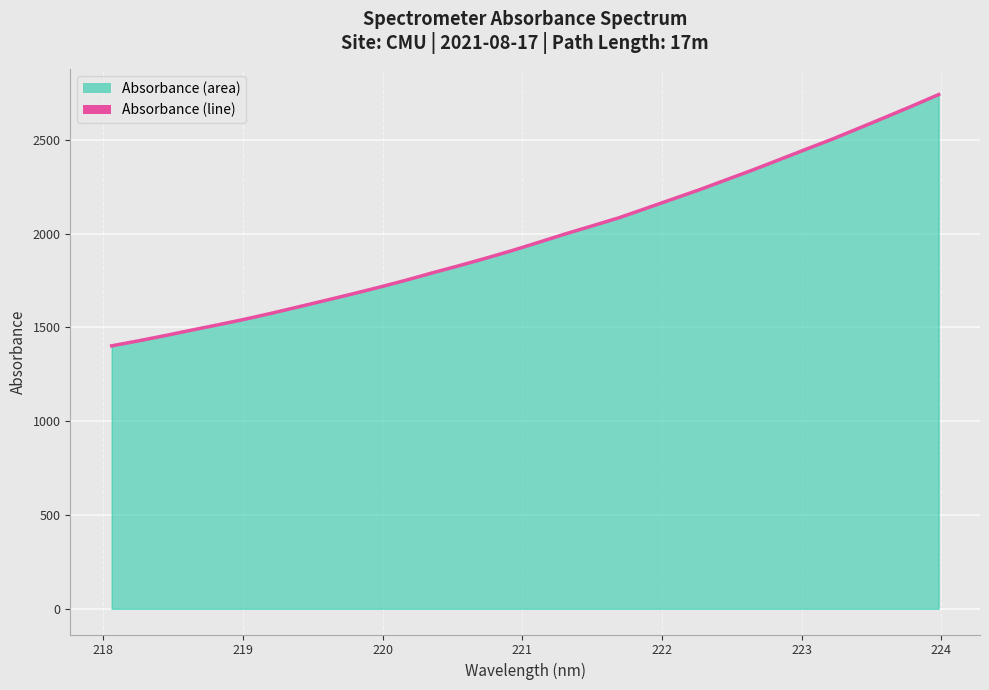

What is the greatest value displayed?

2741.4